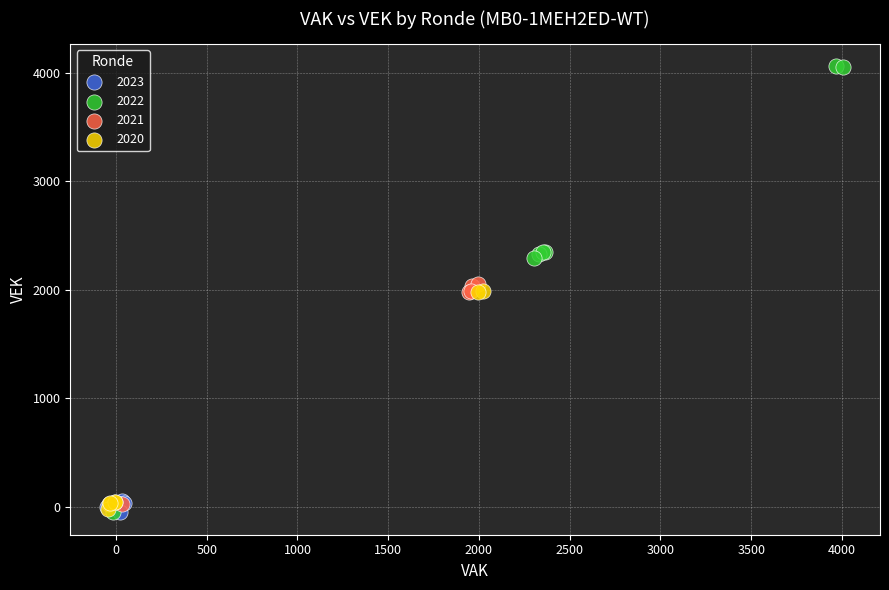

Which series contains the highest Y value?

2022